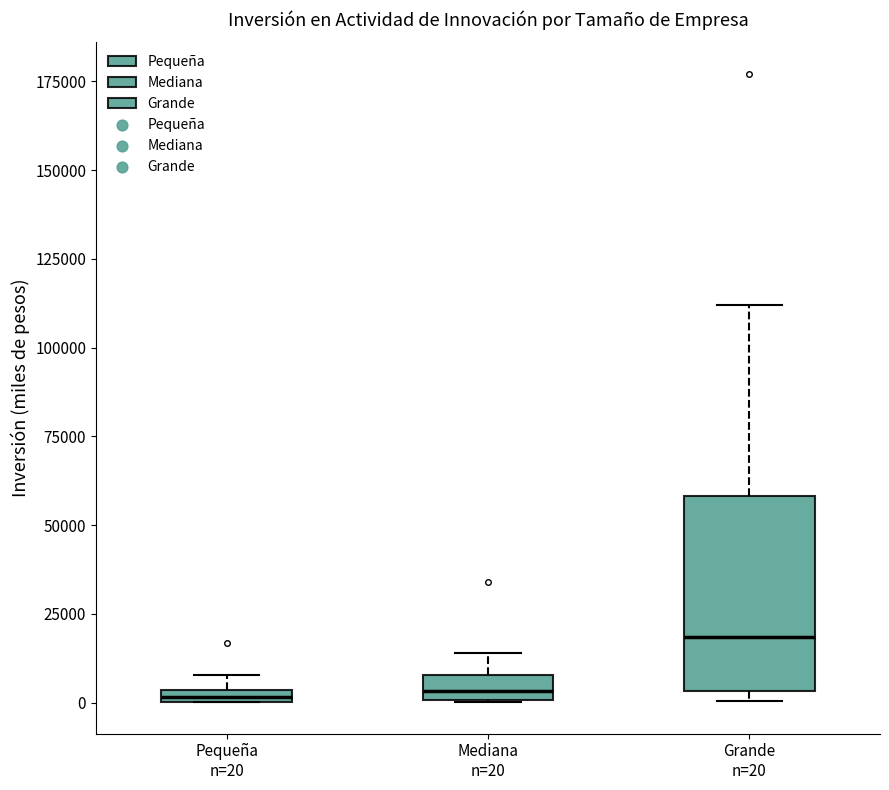

Comparing the boxes themselves (not the whiskers), which one is the tallest?

Grande n=20